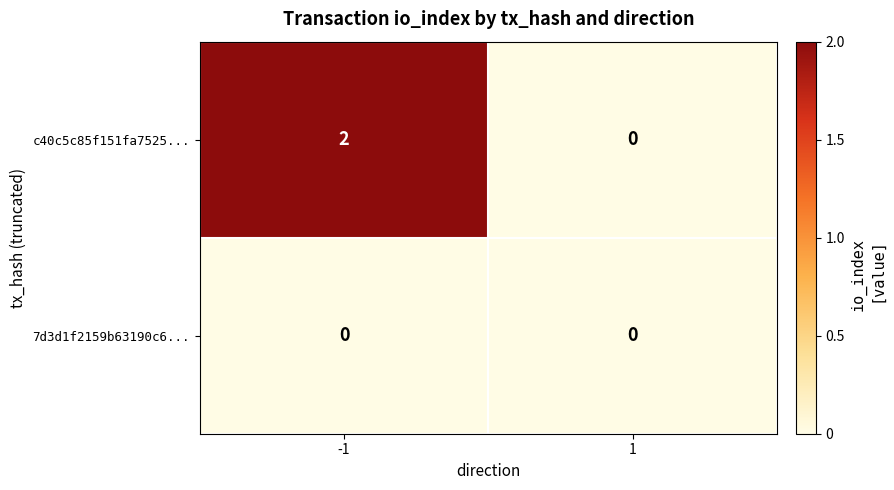

Is the value of 7d3d1f2159b63190c6... at 1 greater than the value of c40c5c85f151fa7525... at -1?

No